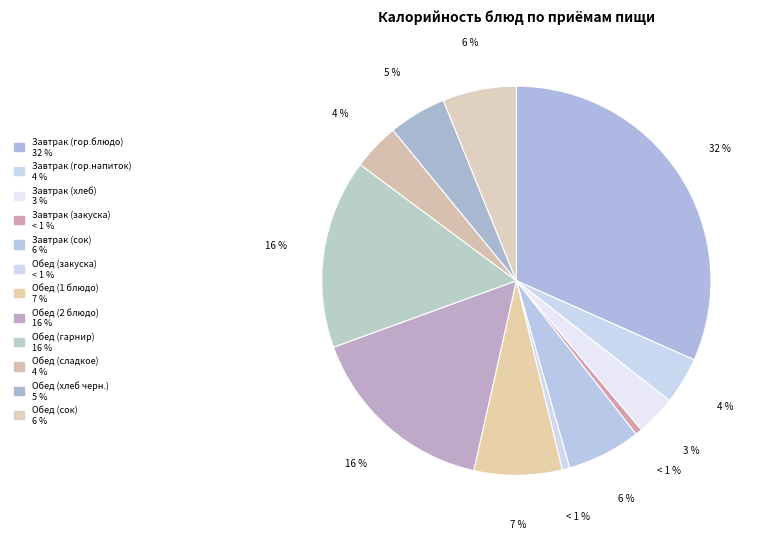

How many segments does this pie chart have?

12